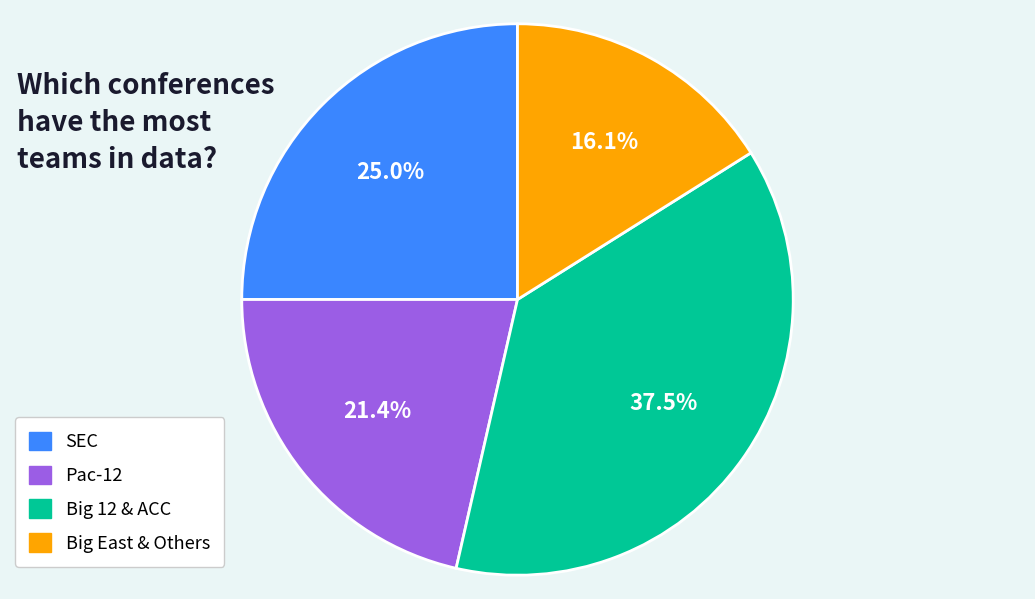

What is the smallest slice in the pie chart?

Big East & Others